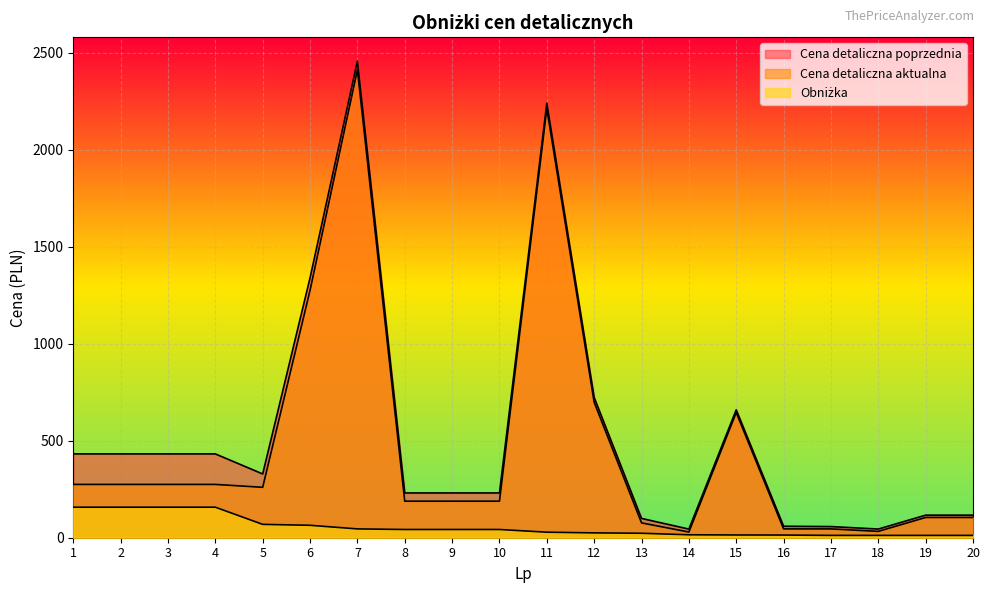

True or false: Cena detaliczna aktualna has more than 1 interior local peaks.

True